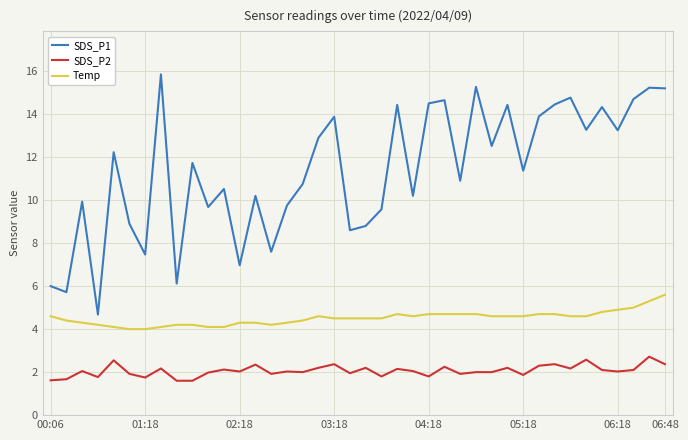

What is the minimum value shown in the chart?

1.6